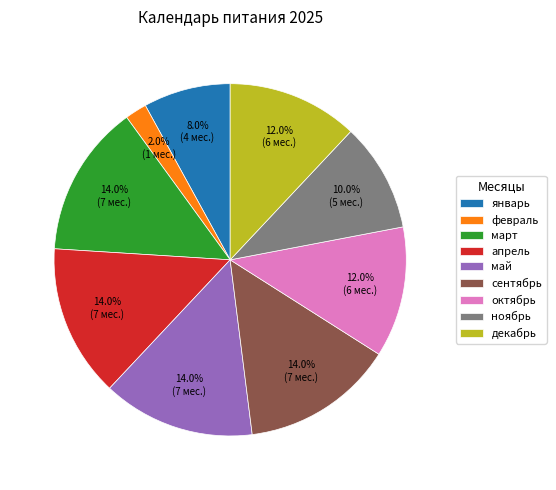

Which category has the smallest portion of the pie?

февраль